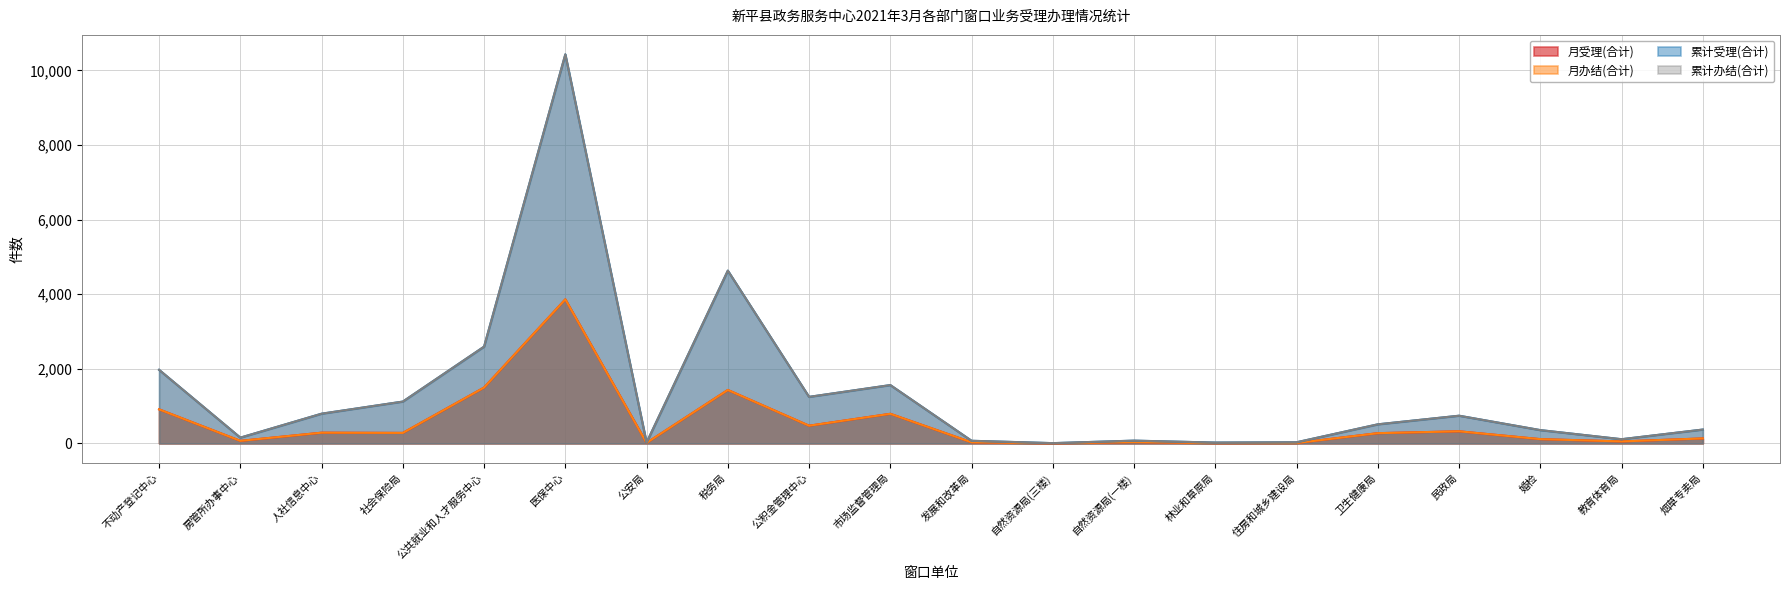

True or false: 累计办结(合计) has a value of 29 at 发展和改革局.

False